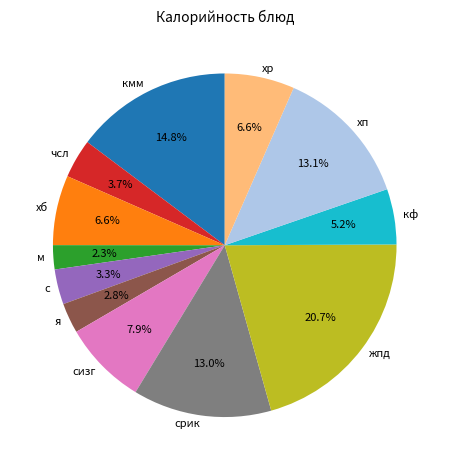

To the nearest percent, what is the difference between the largest and smallest slice percentages?

18%